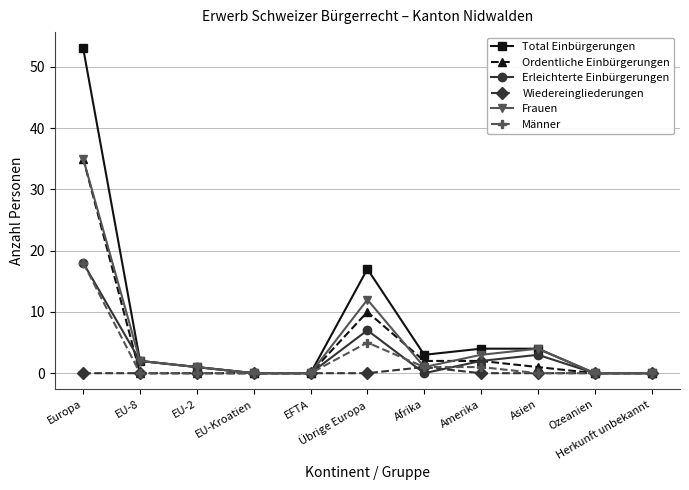

Reading right to left, extract all data points from this chart.

Total Einbürgerungen: Herkunft unbekannt=0	Ozeanien=0	Asien=4	Amerika=4	Afrika=3	Übrige Europa=17	EFTA=0	EU-Kroatien=0	EU-2=1	EU-8=2	Europa=53
Ordentliche Einbürgerungen: Herkunft unbekannt=0	Ozeanien=0	Asien=1	Amerika=2	Afrika=2	Übrige Europa=10	EFTA=0	EU-Kroatien=0	EU-2=0	EU-8=0	Europa=35
Erleichterte Einbürgerungen: Herkunft unbekannt=0	Ozeanien=0	Asien=3	Amerika=2	Afrika=0	Übrige Europa=7	EFTA=0	EU-Kroatien=0	EU-2=1	EU-8=2	Europa=18
Wiedereingliederungen: Herkunft unbekannt=0	Ozeanien=0	Asien=0	Amerika=0	Afrika=1	Übrige Europa=0	EFTA=0	EU-Kroatien=0	EU-2=0	EU-8=0	Europa=0
Frauen: Herkunft unbekannt=0	Ozeanien=0	Asien=4	Amerika=3	Afrika=1	Übrige Europa=12	EFTA=0	EU-Kroatien=0	EU-2=1	EU-8=2	Europa=35
Männer: Herkunft unbekannt=0	Ozeanien=0	Asien=0	Amerika=1	Afrika=1	Übrige Europa=5	EFTA=0	EU-Kroatien=0	EU-2=0	EU-8=0	Europa=18